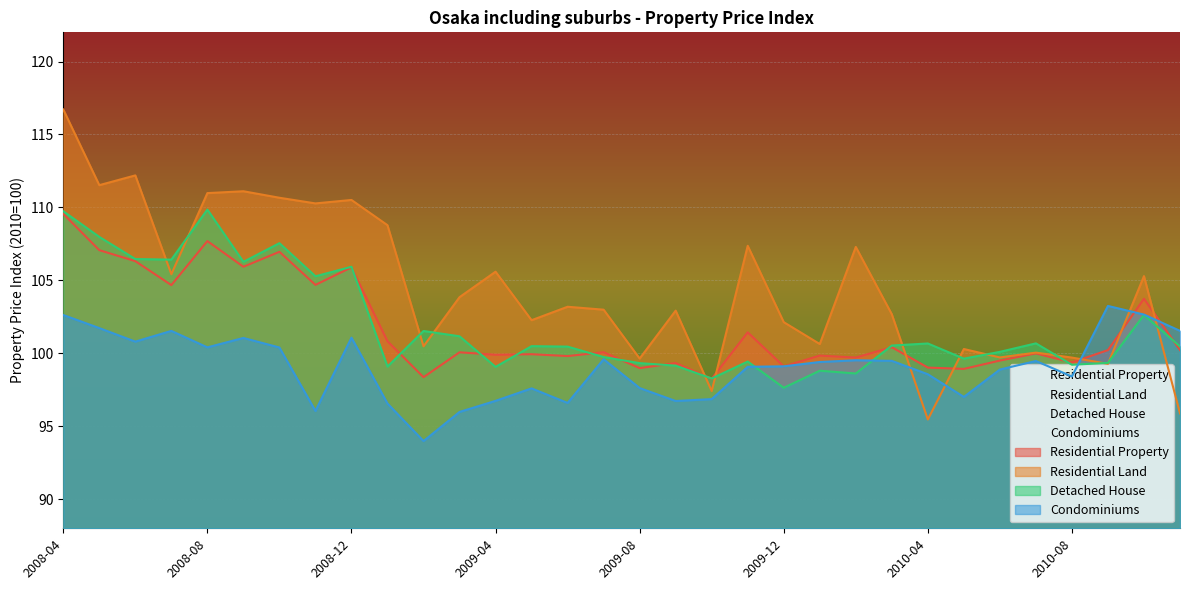

In Residential Property, how many points are higher than both neighbors (excluding endpoints)?

12